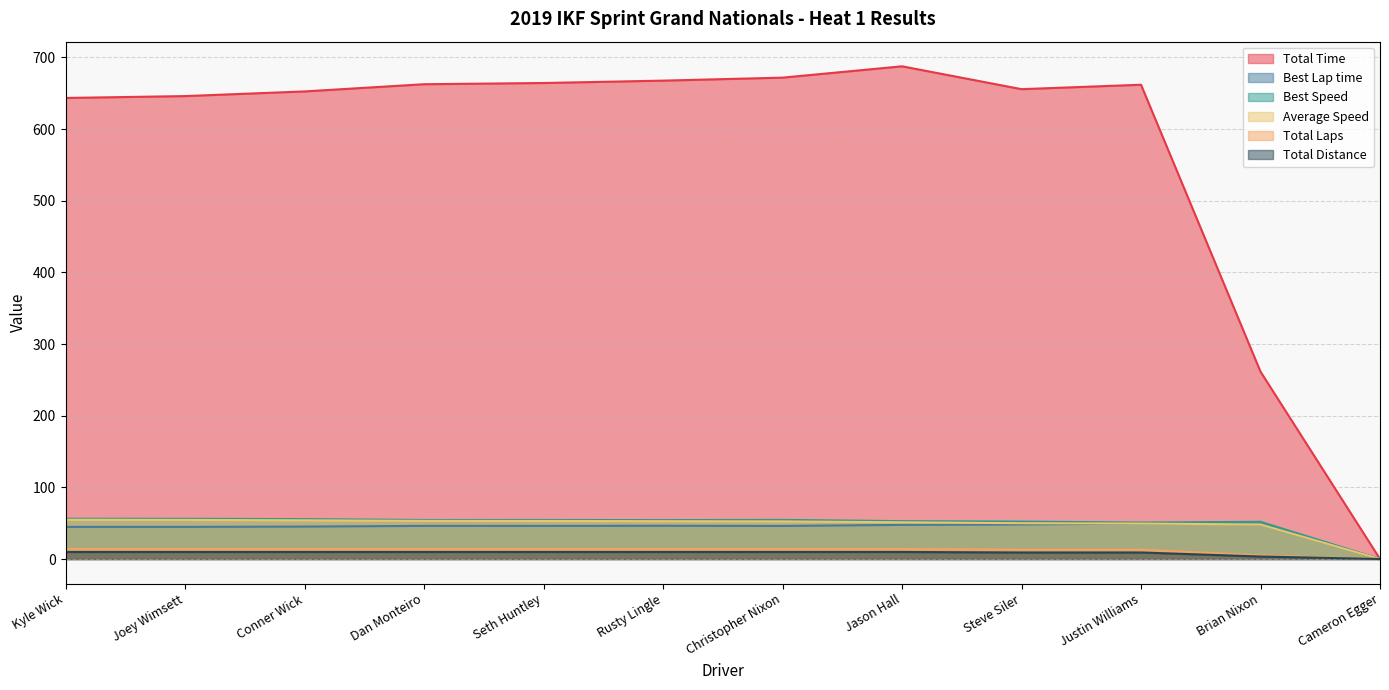

True or false: Best Speed and Best Lap time intersect in this chart.

False